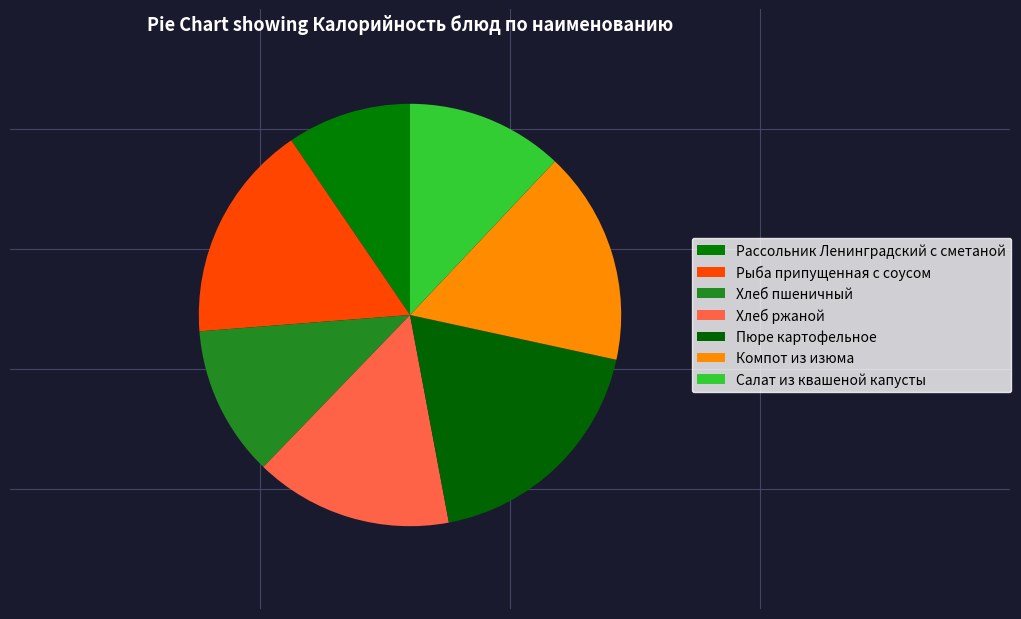

What is the ratio of the value at Пюре картофельное to the value at Хлеб пшеничный?

1.6